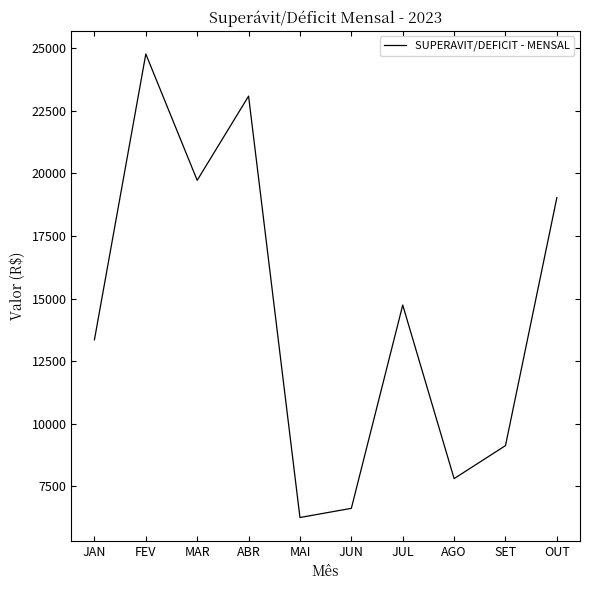

Reading right to left, extract all data points from this chart.

OUT=19035.6	SET=9133.1	AGO=7814.4	JUL=14746.1	JUN=6627.7	MAI=6261.2	ABR=23088.7	MAR=19726.6	FEV=24770.3	JAN=13358.6